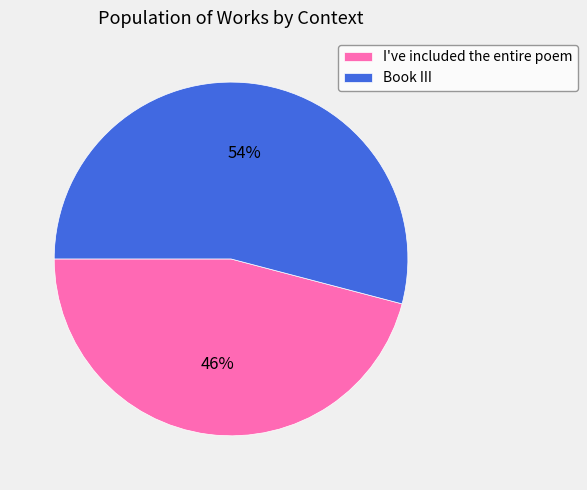

Which slice is the smallest?

I've included the entire poem